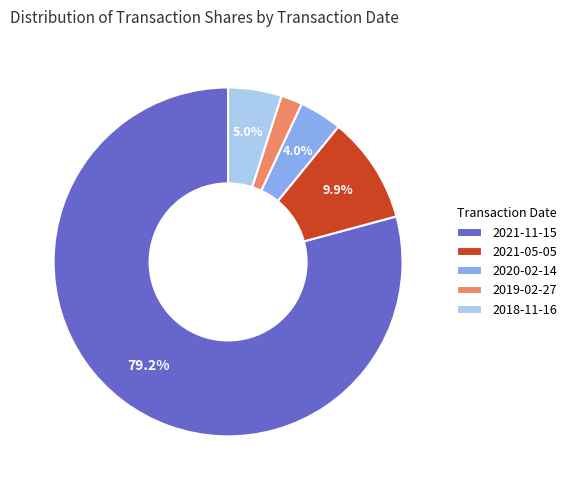

What percentage is the 2018-11-16 slice, to the nearest percent?

5%